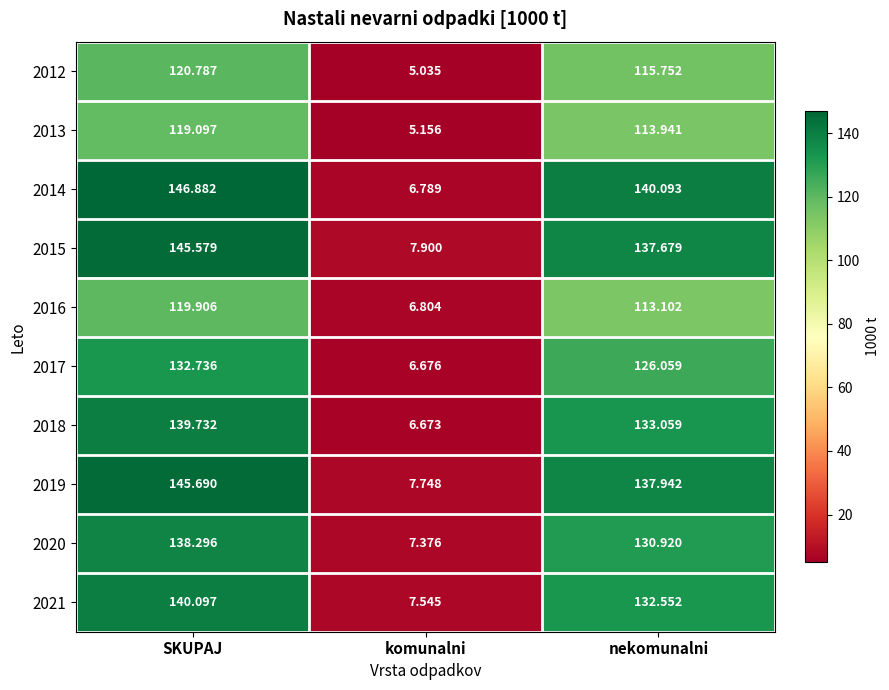

List the series in order of their peak value, lowest first.

2013, 2016, 2012, 2017, 2020, 2018, 2021, 2015, 2019, 2014